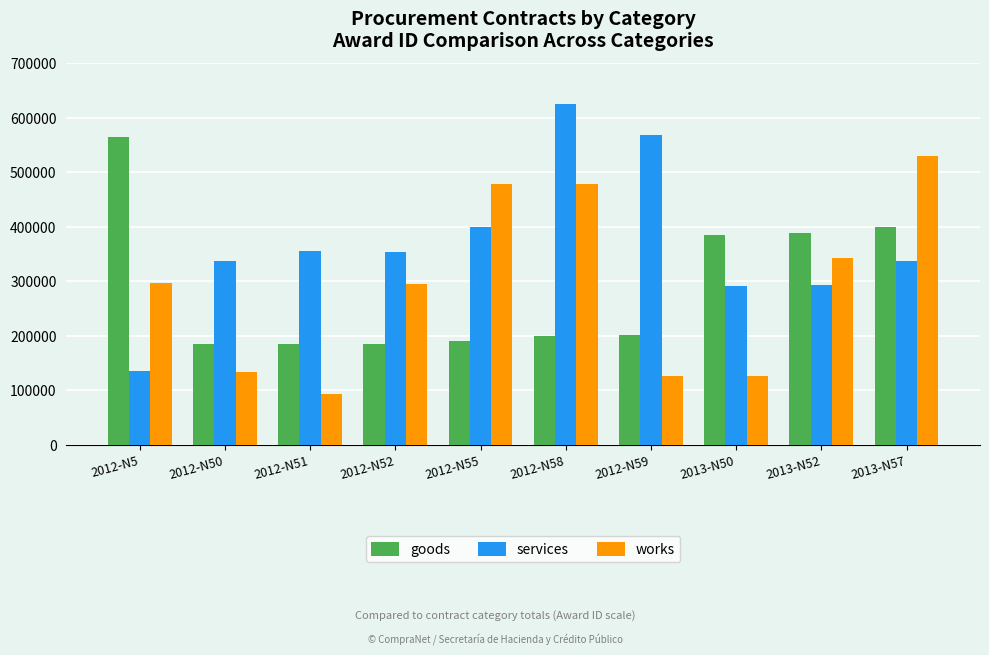

What is the total value across all series at 2013-N57?

1268447